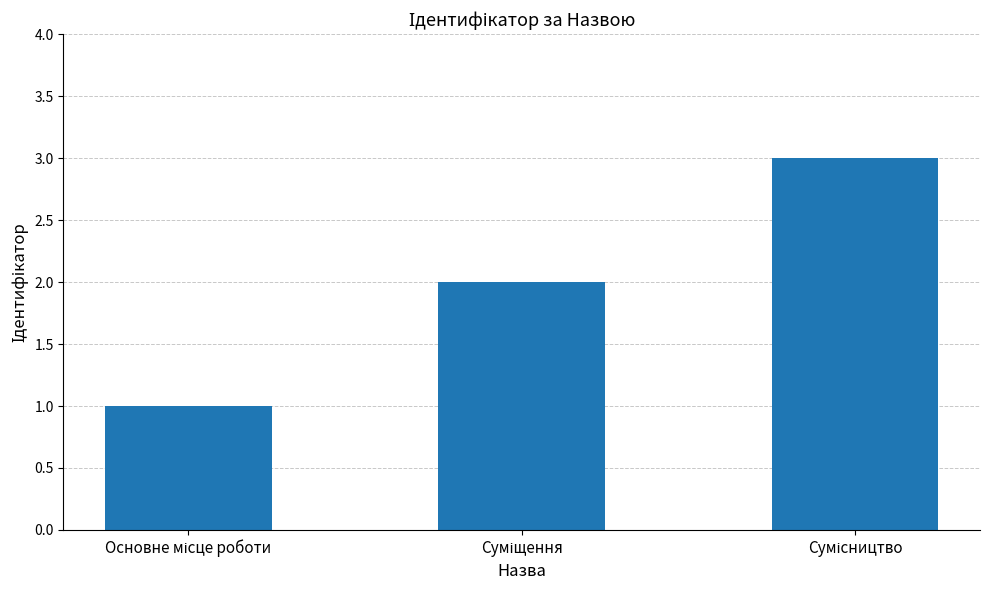

What is the maximum value shown in the chart?

3